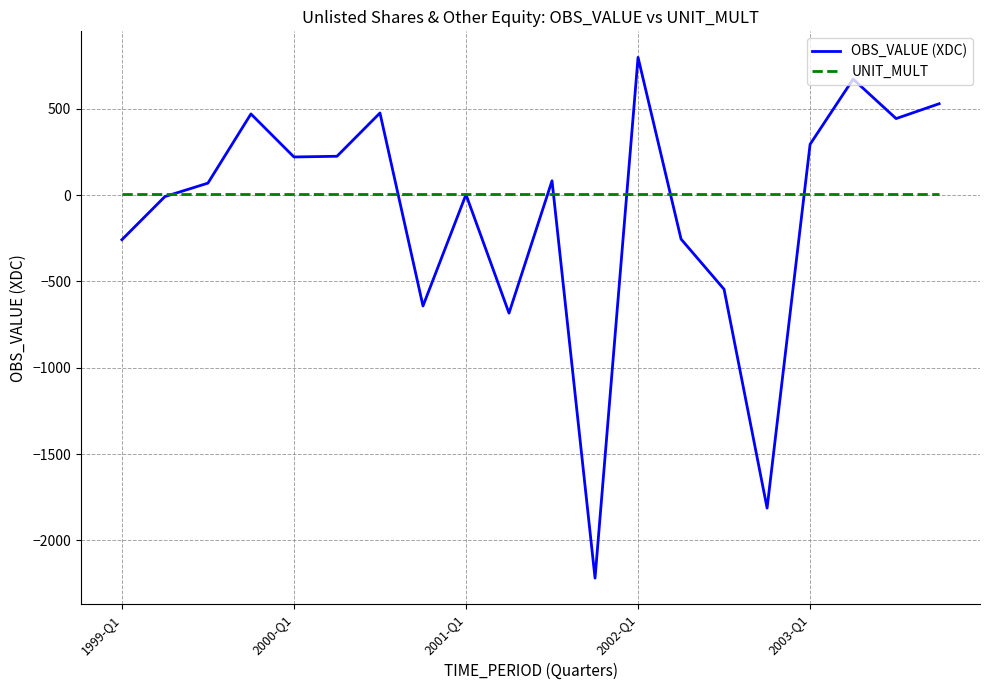

How many distinct data groups are displayed?

2